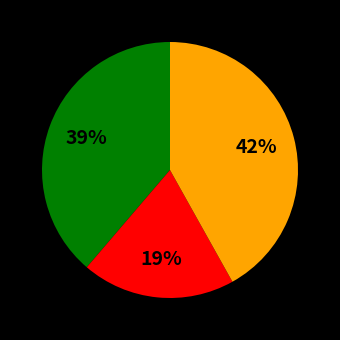

To the nearest percent, what is the difference between the largest and smallest slice percentages?

23%